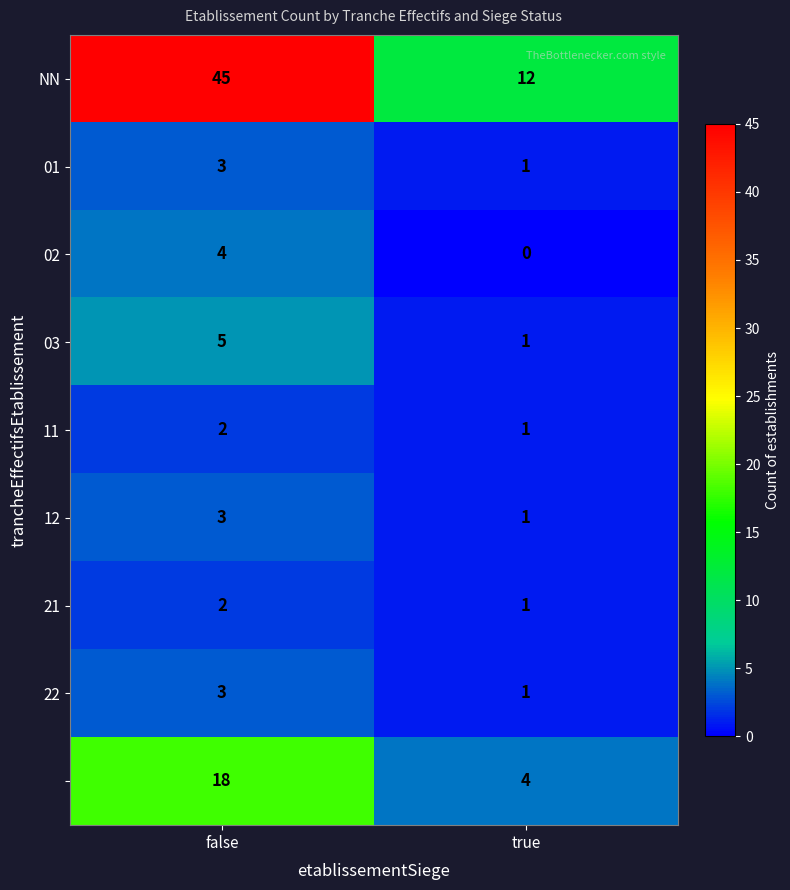

What is the total value across all series at false?

85